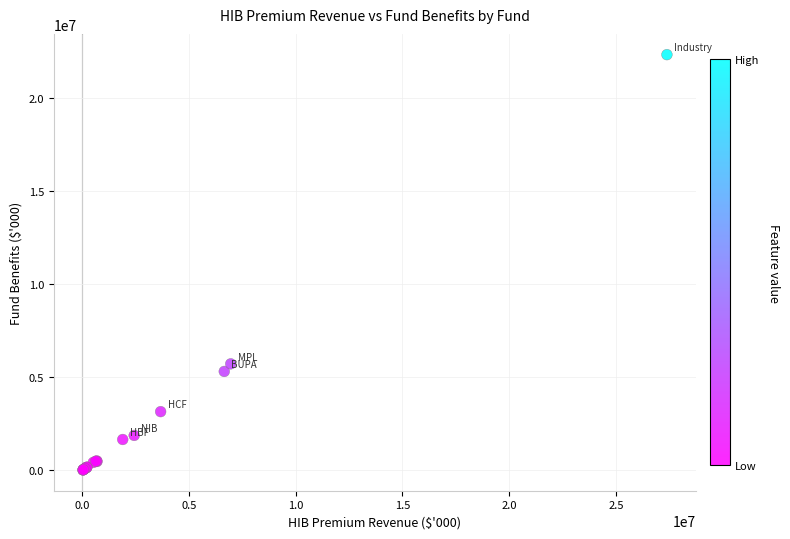

What Y value in the scatter plot is closest to 11188704?

5727804.1